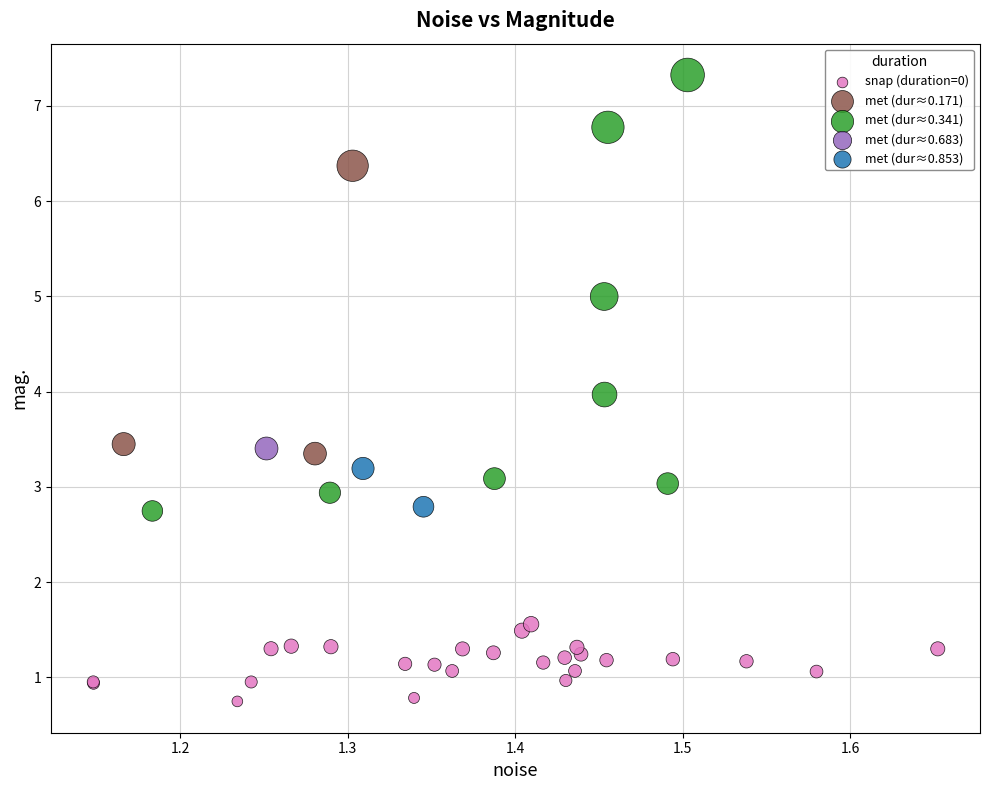

Which series reaches the maximum Y coordinate?

met (dur≈0.341)